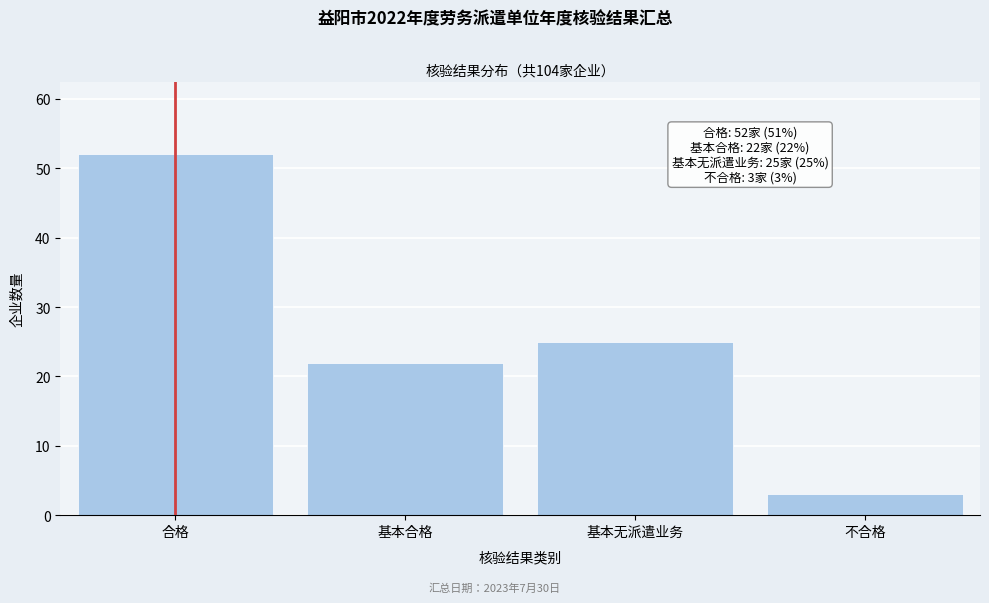

Reading left to right, what are all the values shown in this chart?

52	22	25	3